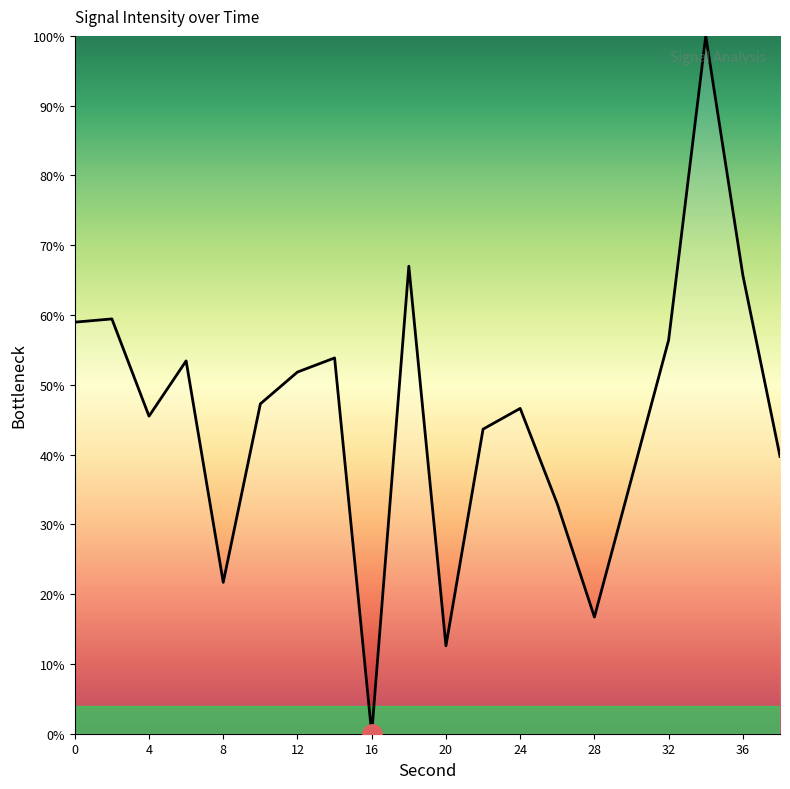

True or false: the data has more than 0 interior local peaks.

True